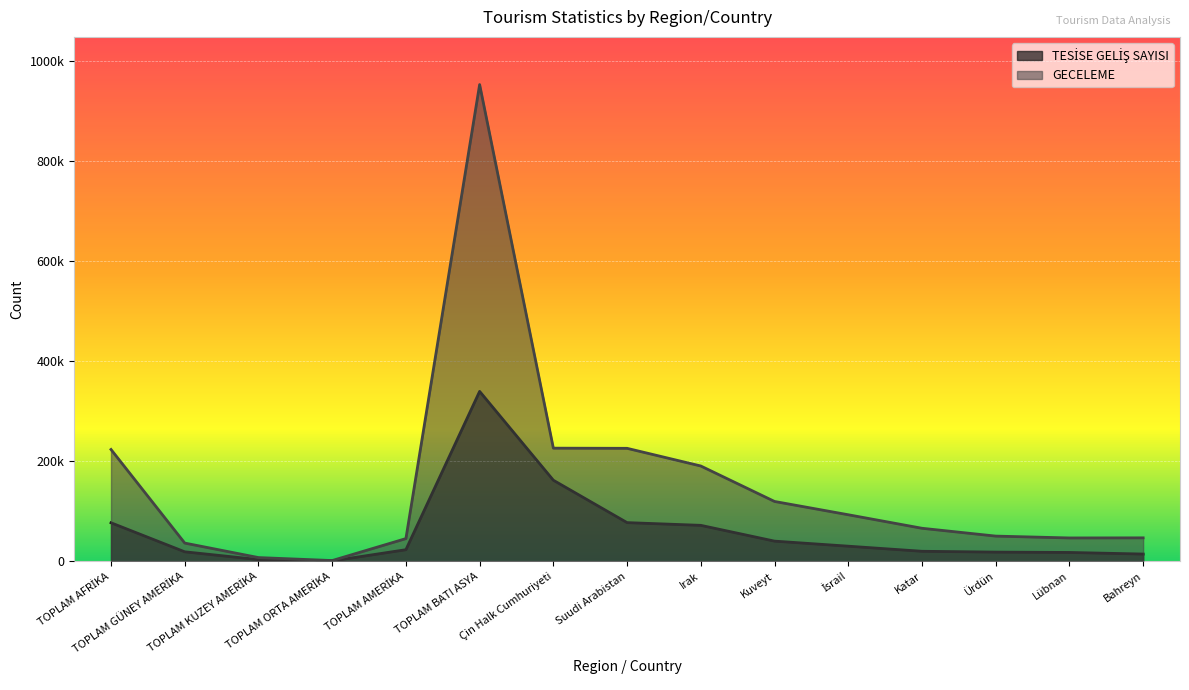

List the series in order of their peak value, highest first.

GECELEME, TESİSE GELİŞ SAYISI